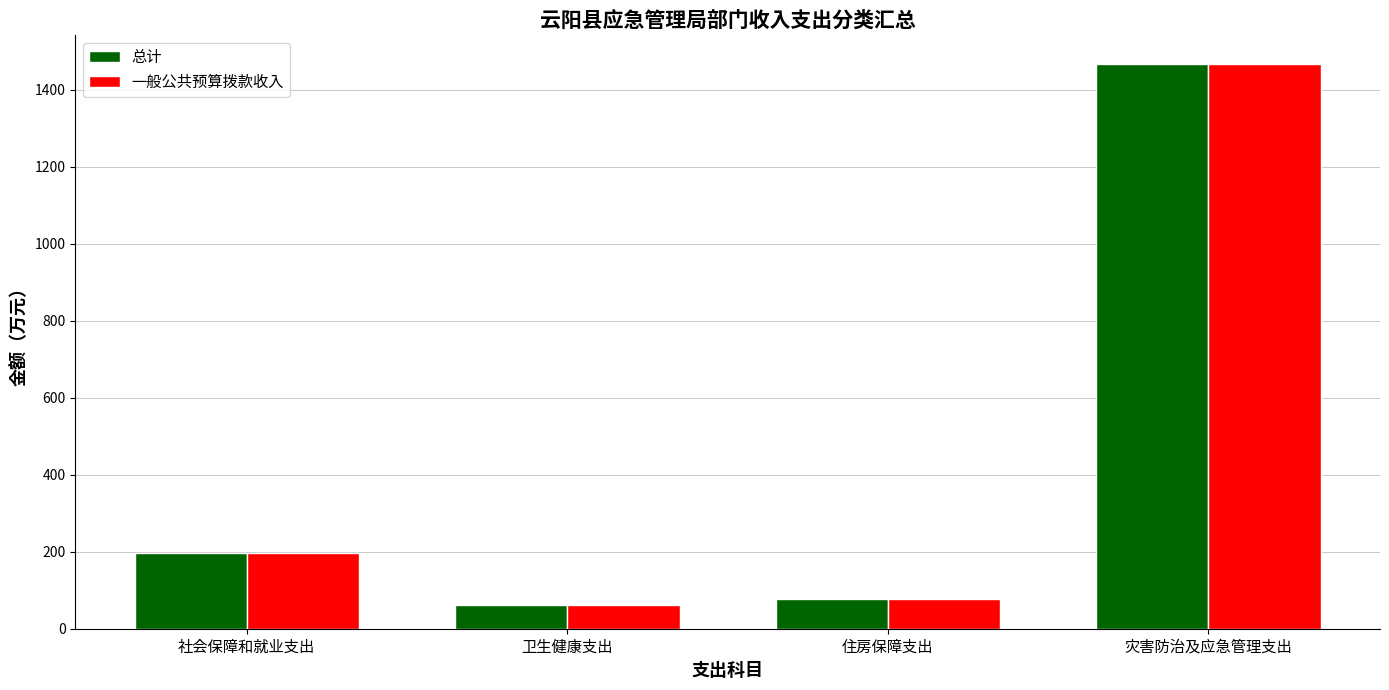

What value does the 总计 series have at 卫生健康支出?

62.8